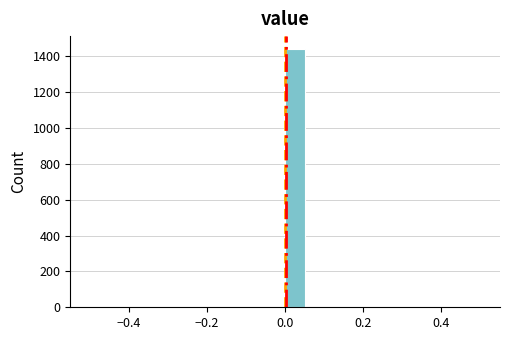

Read against the x-axis, roughly where is the centre of the tallest bar?

0.02